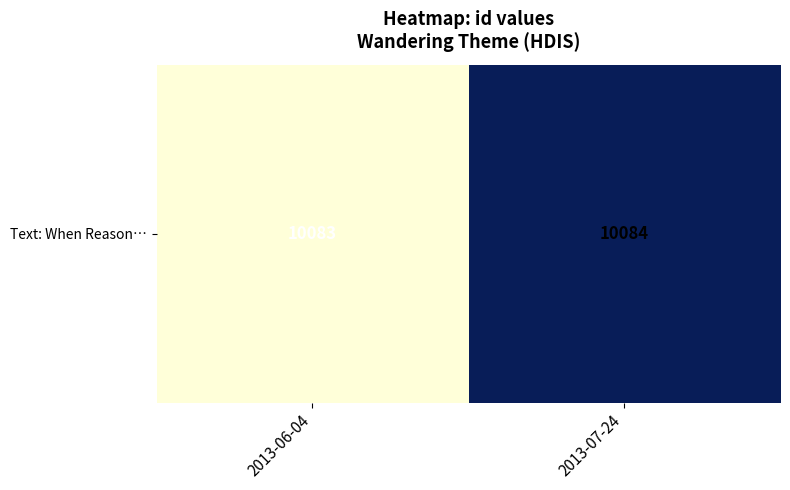

What is the average value?

10084